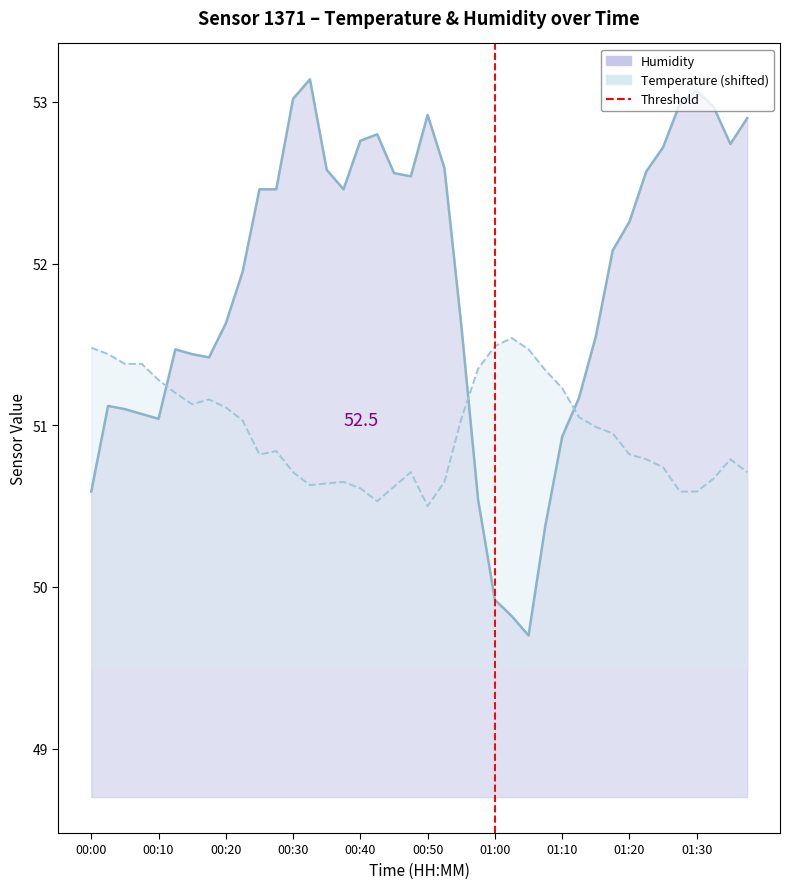

Is it true that temperature equals 50.7 at 00:47?

True